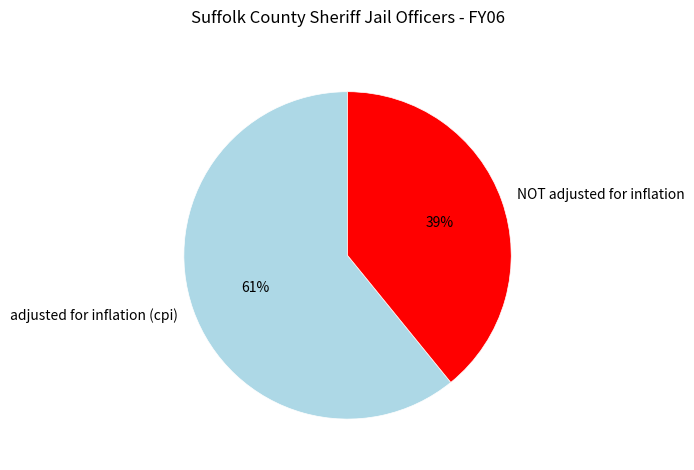

How many slices are in this pie chart?

2